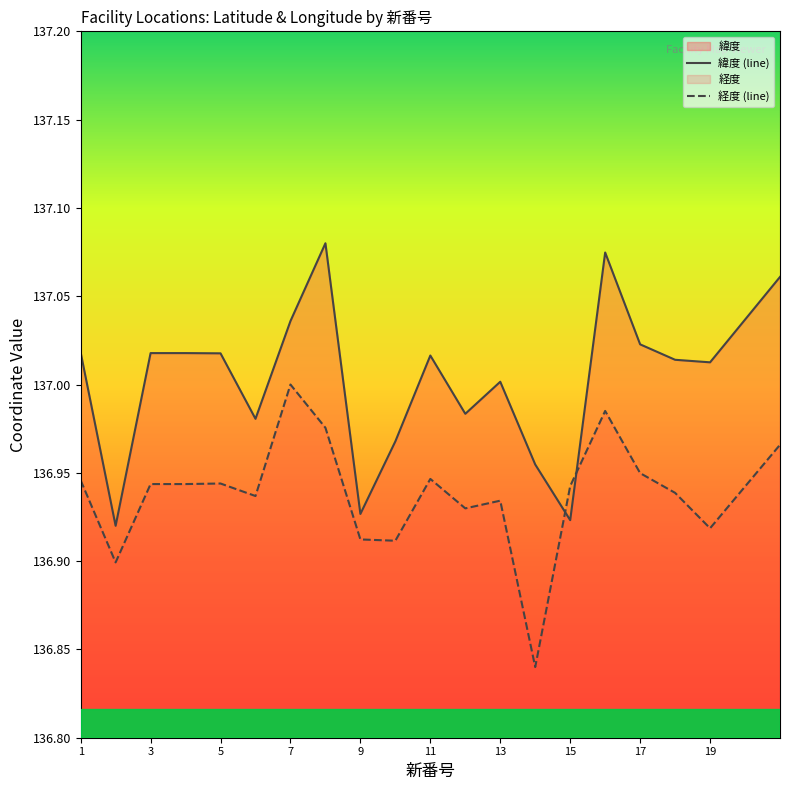

Rank the series by their average value, from highest to lowest.

緯度 (line), 経度 (line)